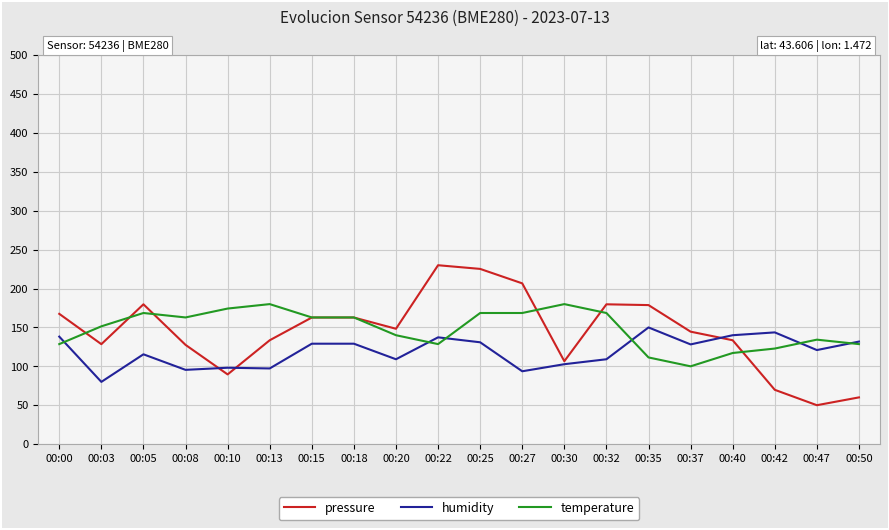

Where is the first local maximum for humidity?

00:05